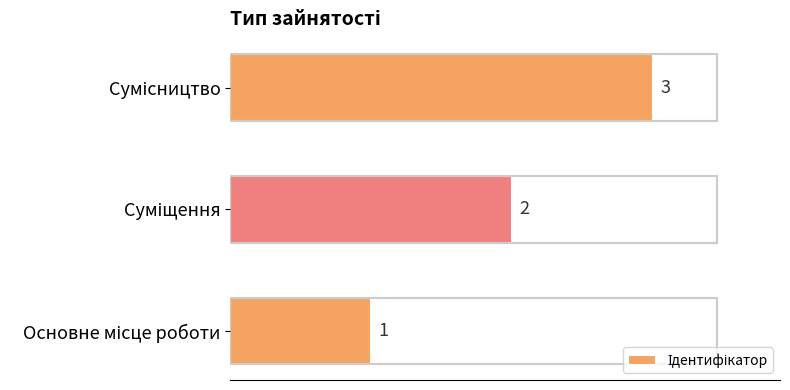

How many values are between 1 and 3?

3